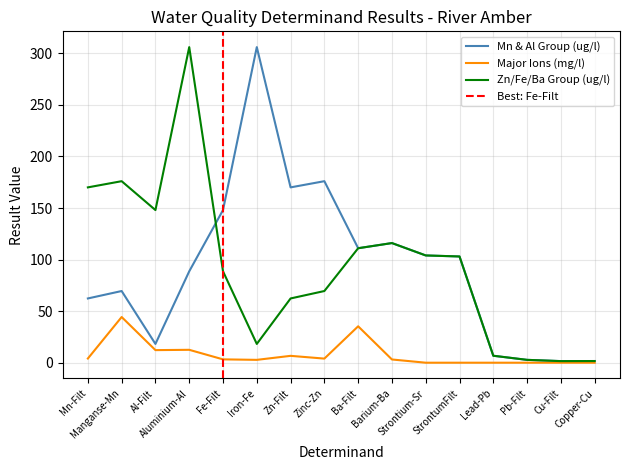

True or false: result_mg has a value of 0.9 at Barium-Ba.

False